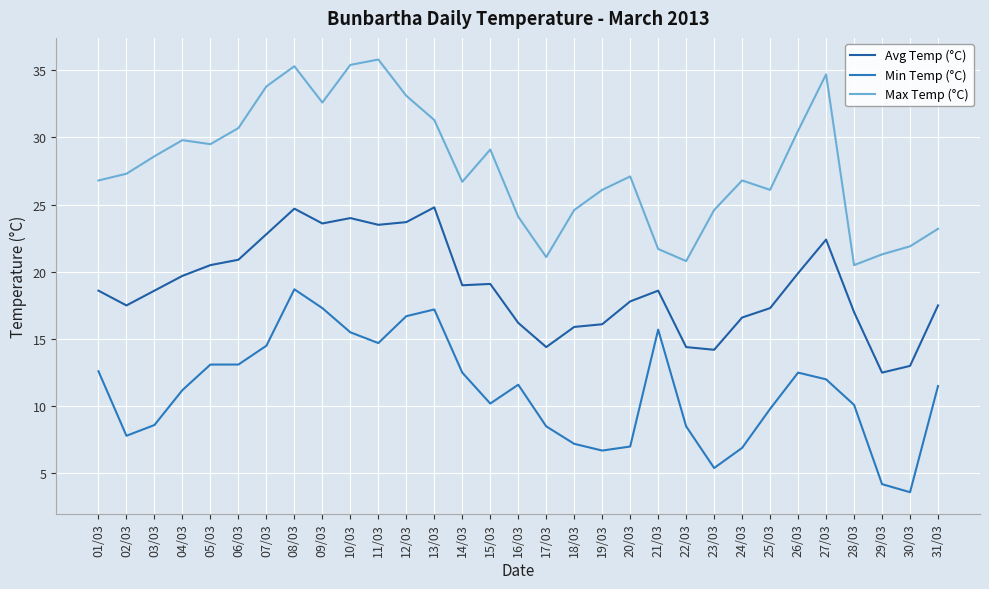

List the labels in order of Max Temp (°C) value, smallest first.

28/03, 22/03, 17/03, 29/03, 21/03, 30/03, 31/03, 16/03, 18/03, 23/03, 19/03, 25/03, 14/03, 01/03, 24/03, 20/03, 02/03, 03/03, 15/03, 05/03, 04/03, 26/03, 06/03, 13/03, 09/03, 12/03, 07/03, 27/03, 08/03, 10/03, 11/03